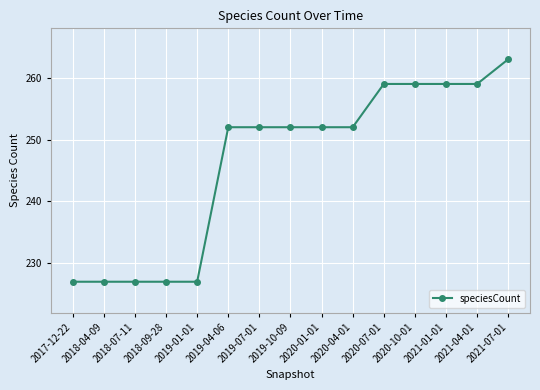

What is the sum of all values?

3694